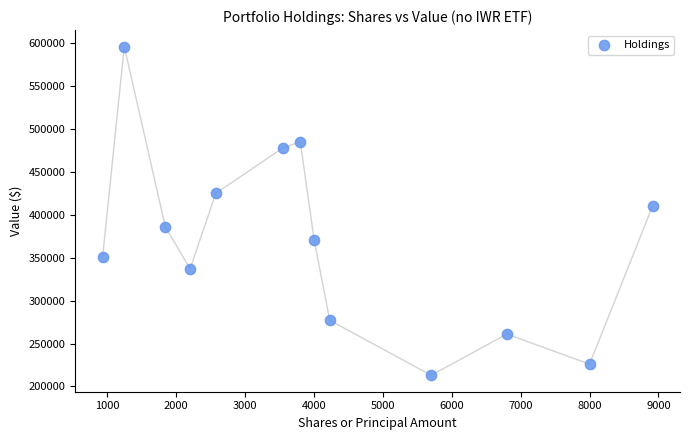

What Y value in the scatter plot is closest to 404500?

410000